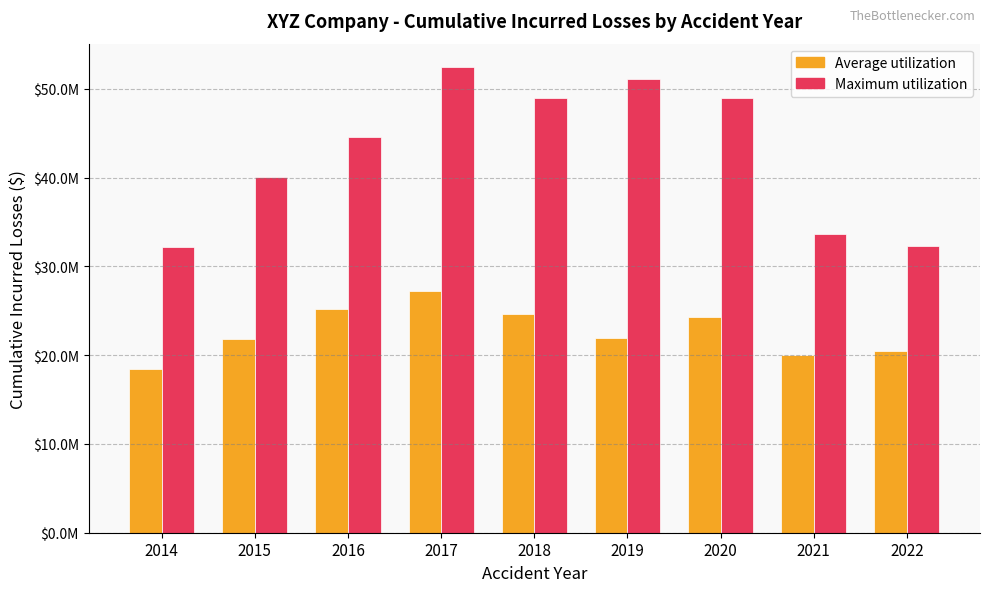

Which series has the largest range (max minus min)?

Maximum utilization